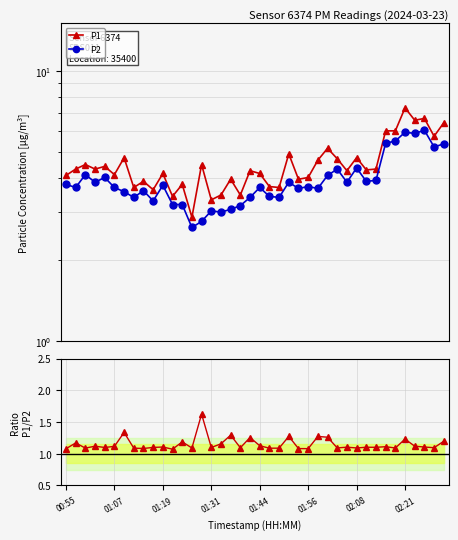

Count the P1/P2 values in the range 1 to 2.

40